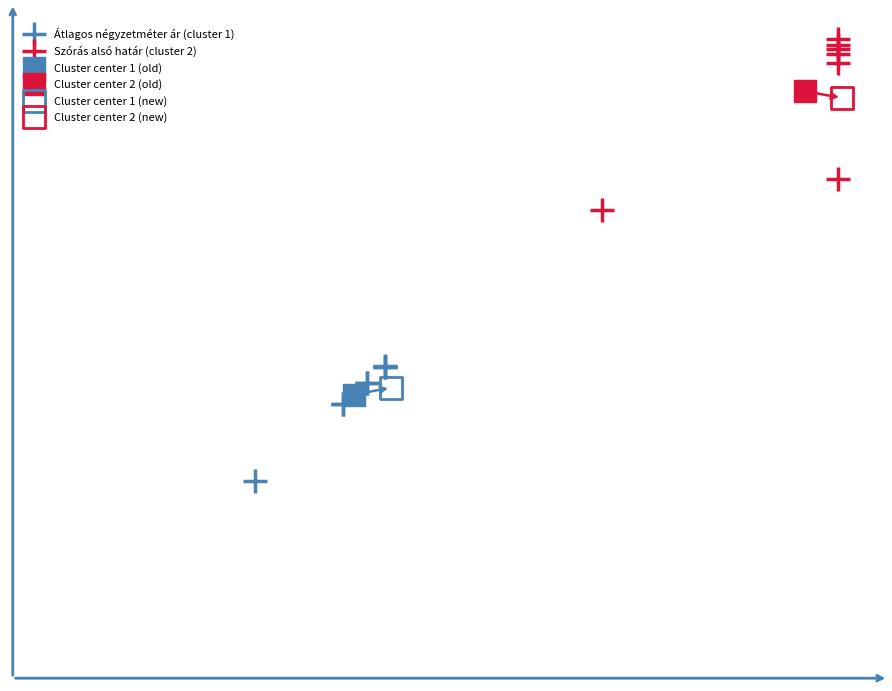

Which series contains the lowest Y value?

Átlagos négyzetméter ár (cluster 1)